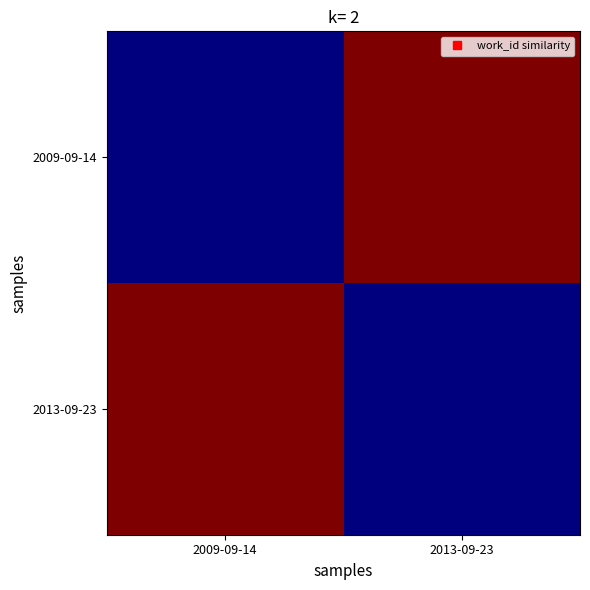

Rank the series by their maximum value, from lowest to highest.

2009-09-14, 2013-09-23